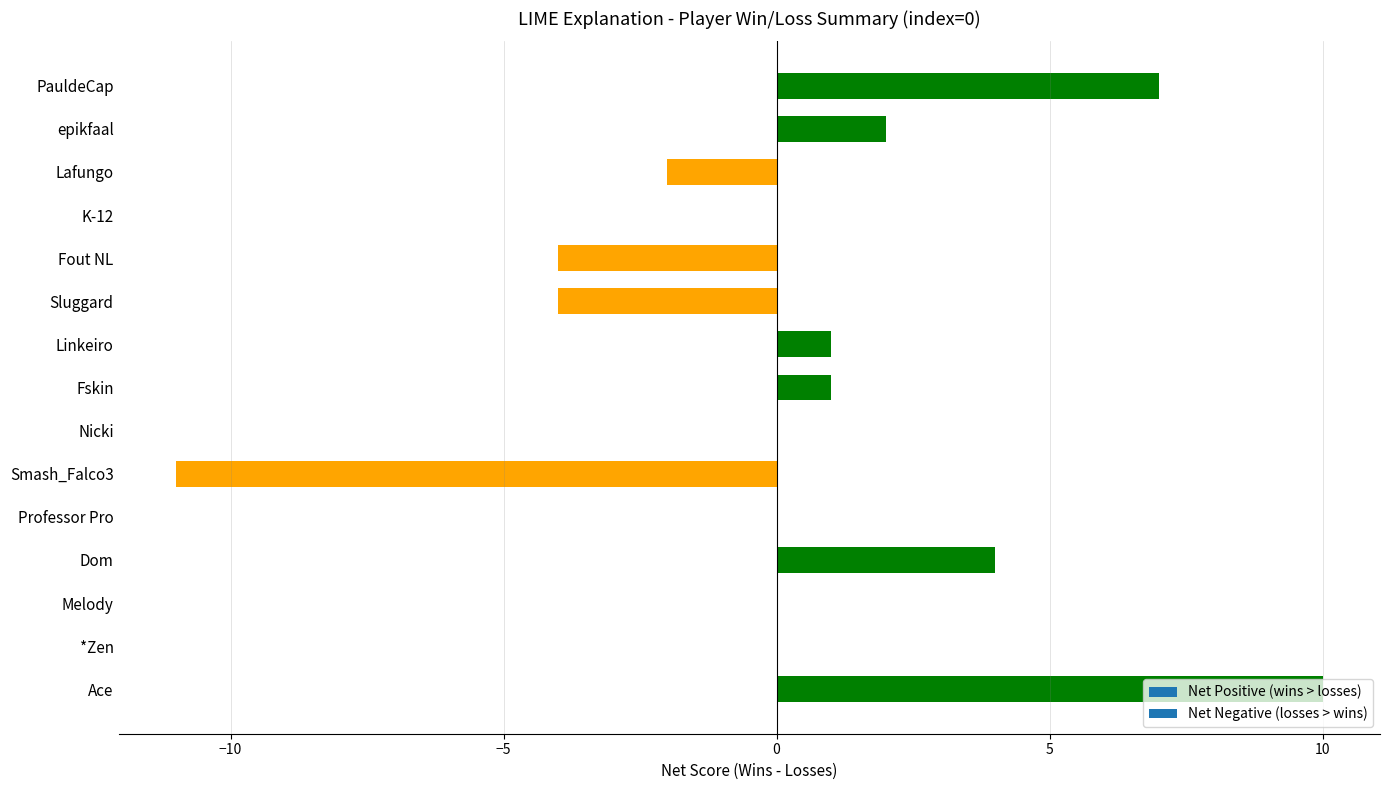

Which label corresponds to the largest value in the chart?

Ace